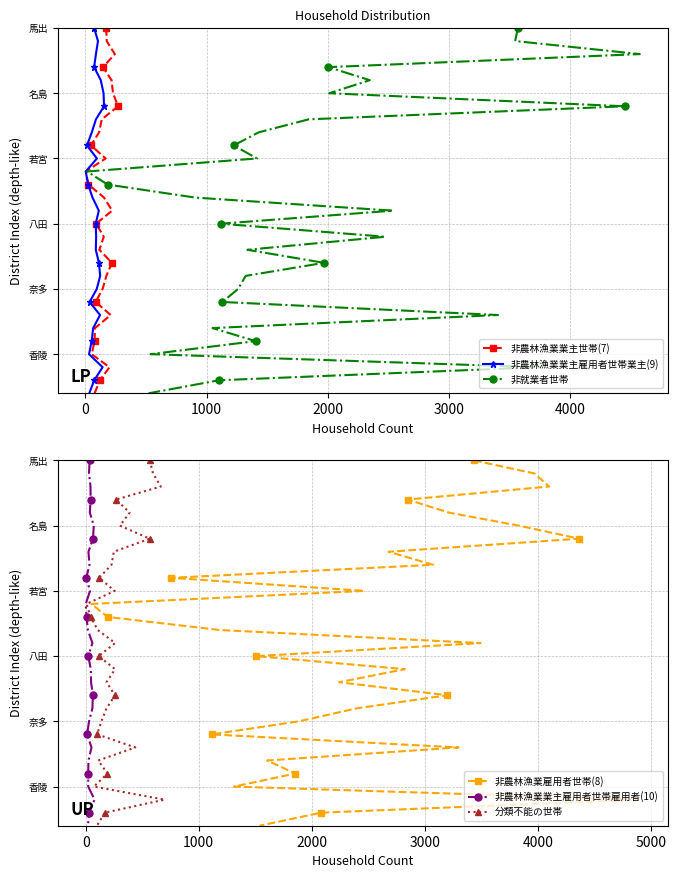

True or false: 非就業者世帯 has a value of 25 at 15.

False